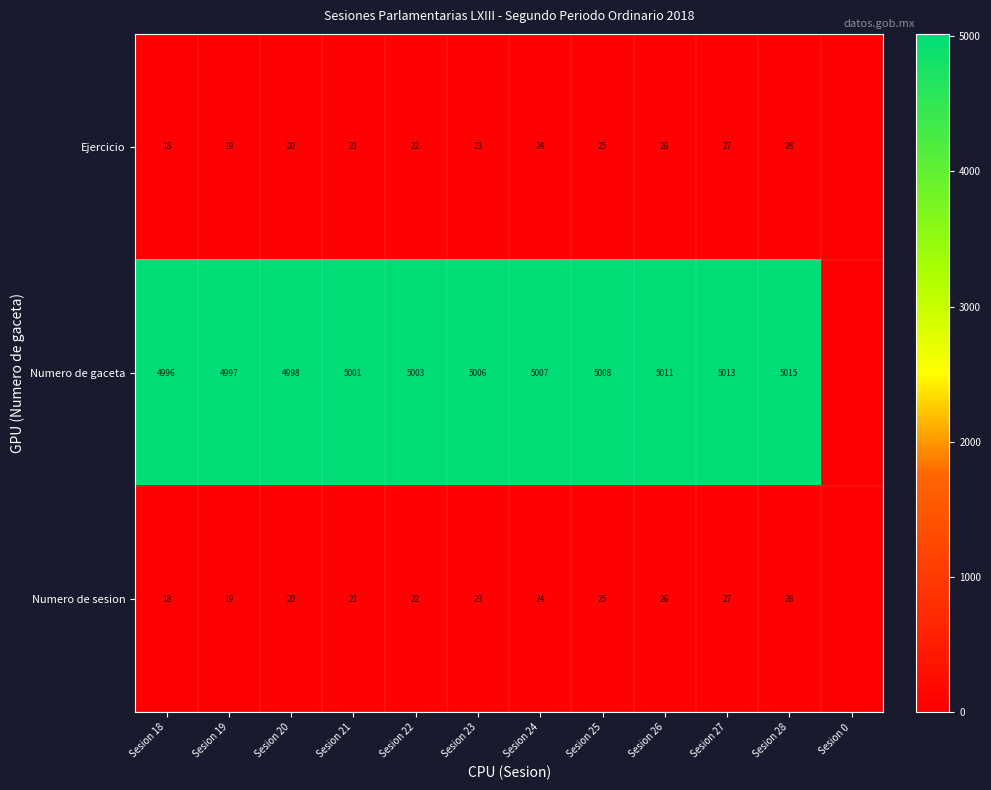

What is the difference between the Numero de sesion values at Sesion 24 and Sesion 28?

4